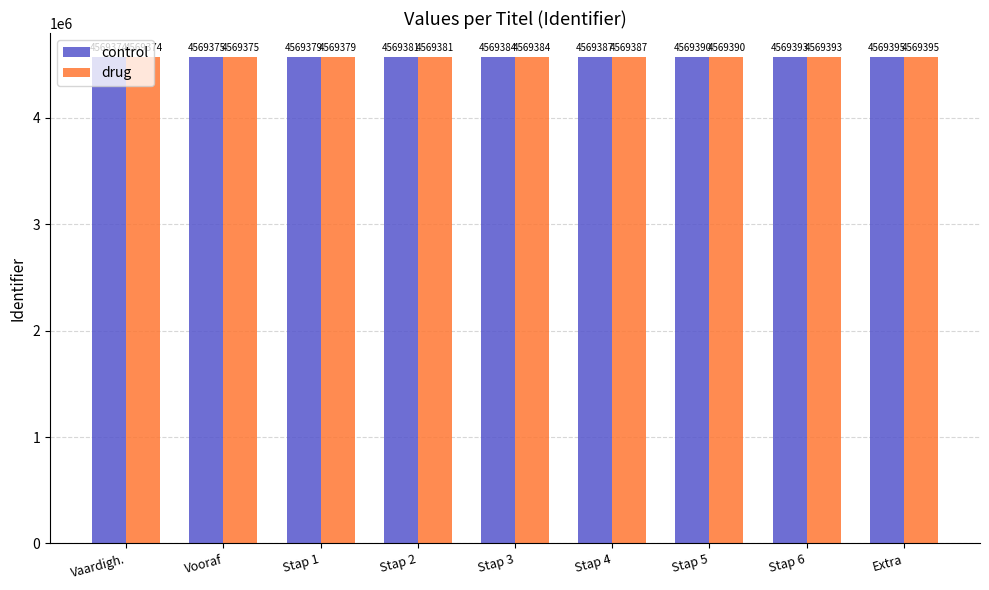

How many groups of bars are there?

9